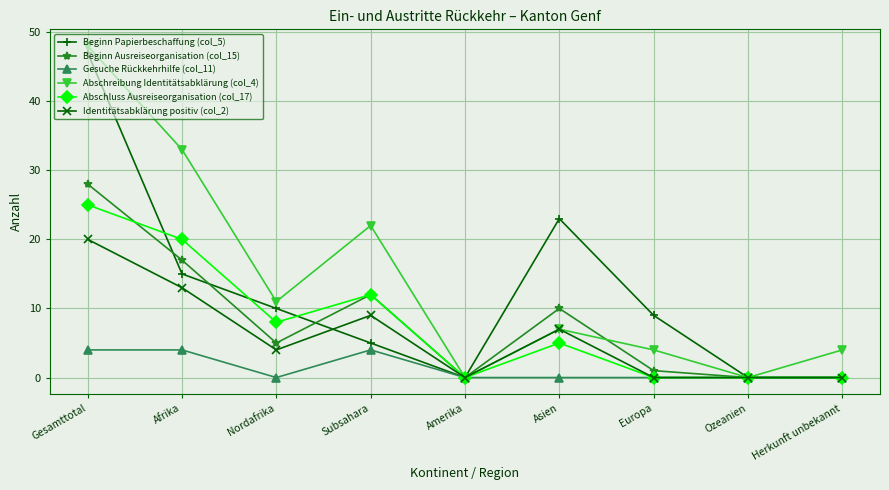

Count the Identitätsabklärung positiv (col_2) values in the range 0 to 9.

7